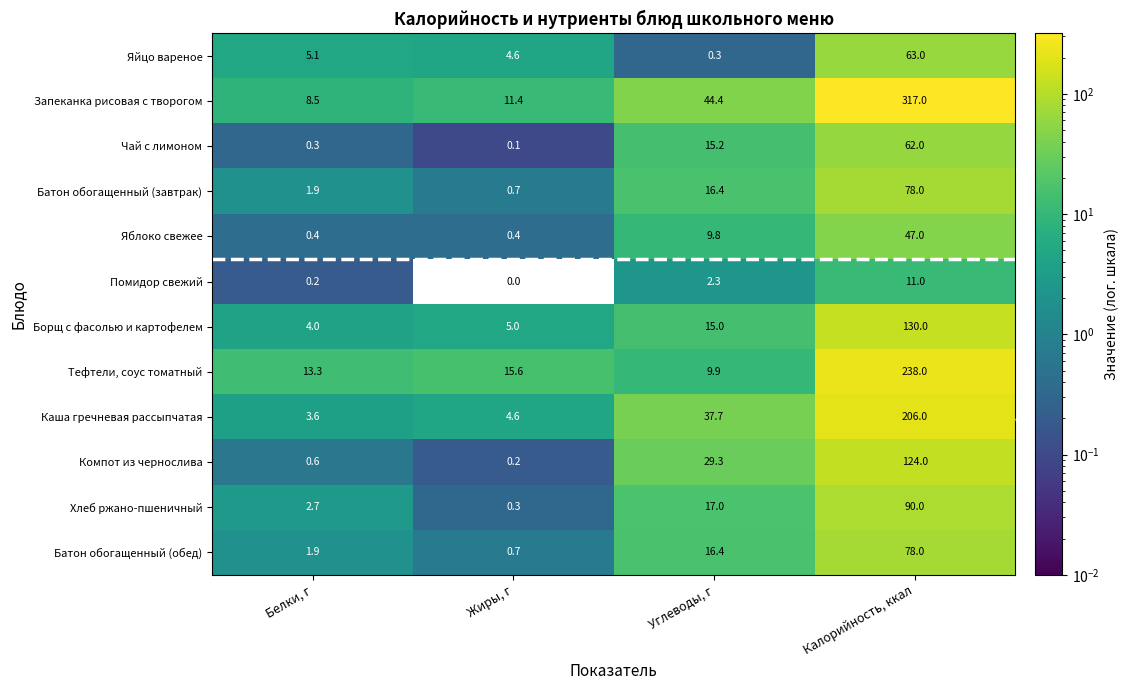

Which series has the largest range (max minus min)?

Запеканка рисовая с творогом